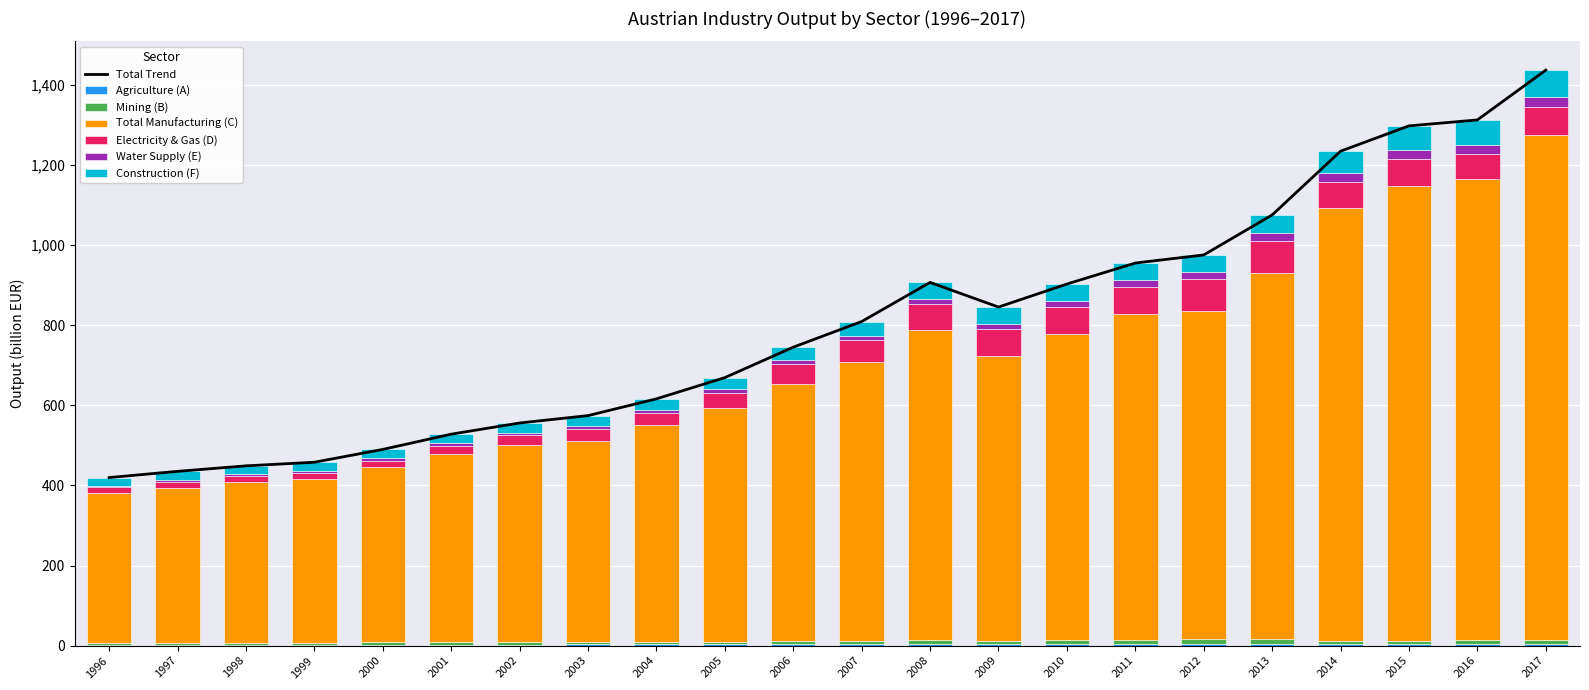

What is the total value across all series at 2003?

574.2